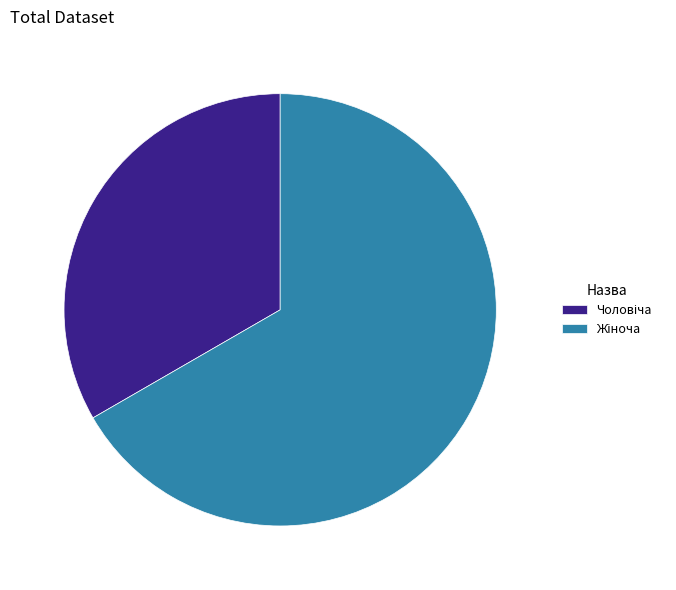

Is there a majority slice in this chart?

Yes